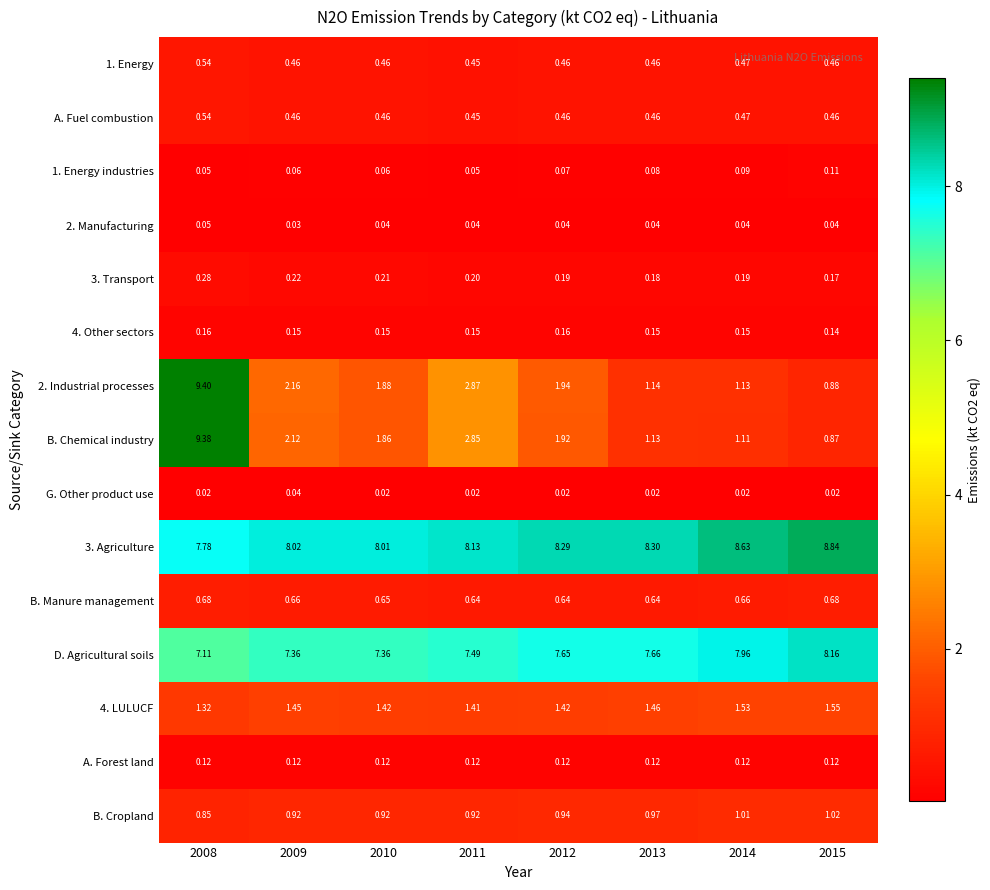

Is the value of A. Forest land at 2012 greater than the value of B. Manure management at 2010?

No